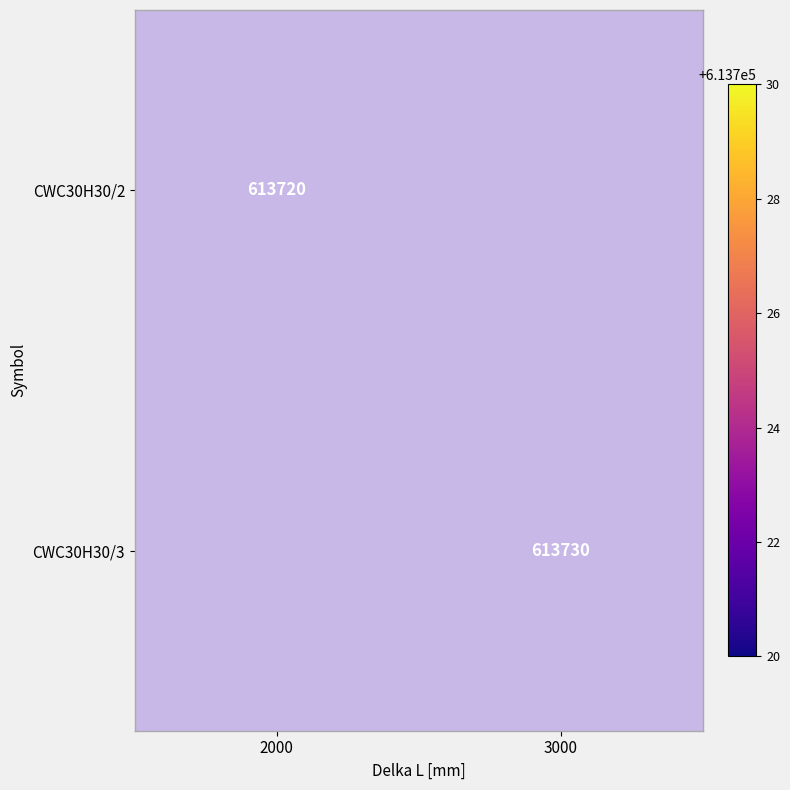

What is the smallest value displayed?

613720.0